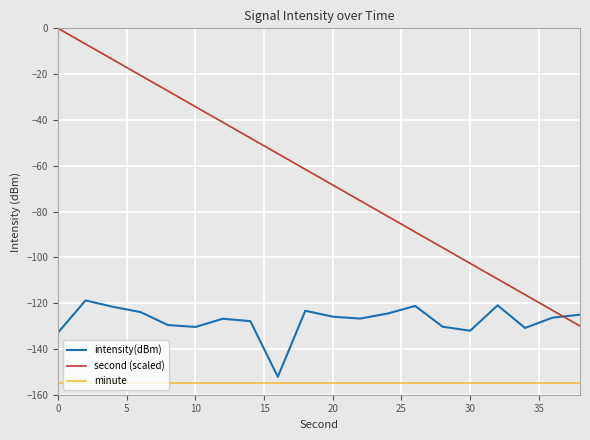

Which series has the largest total across all categories?

second (scaled)